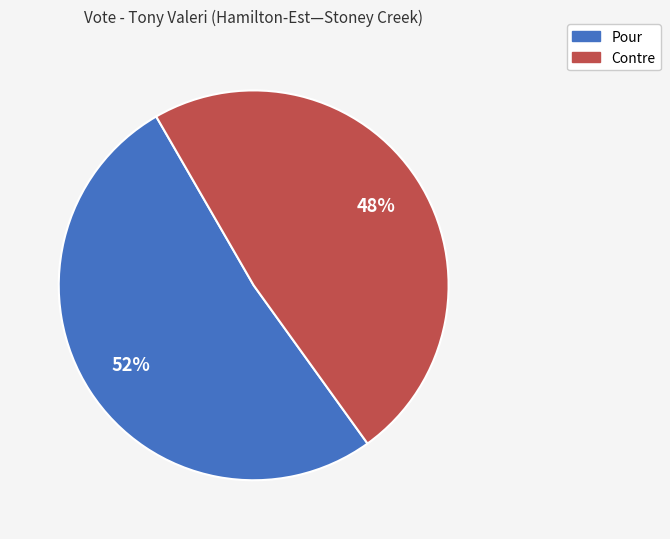

Between Pour and Contre, which is larger?

Pour